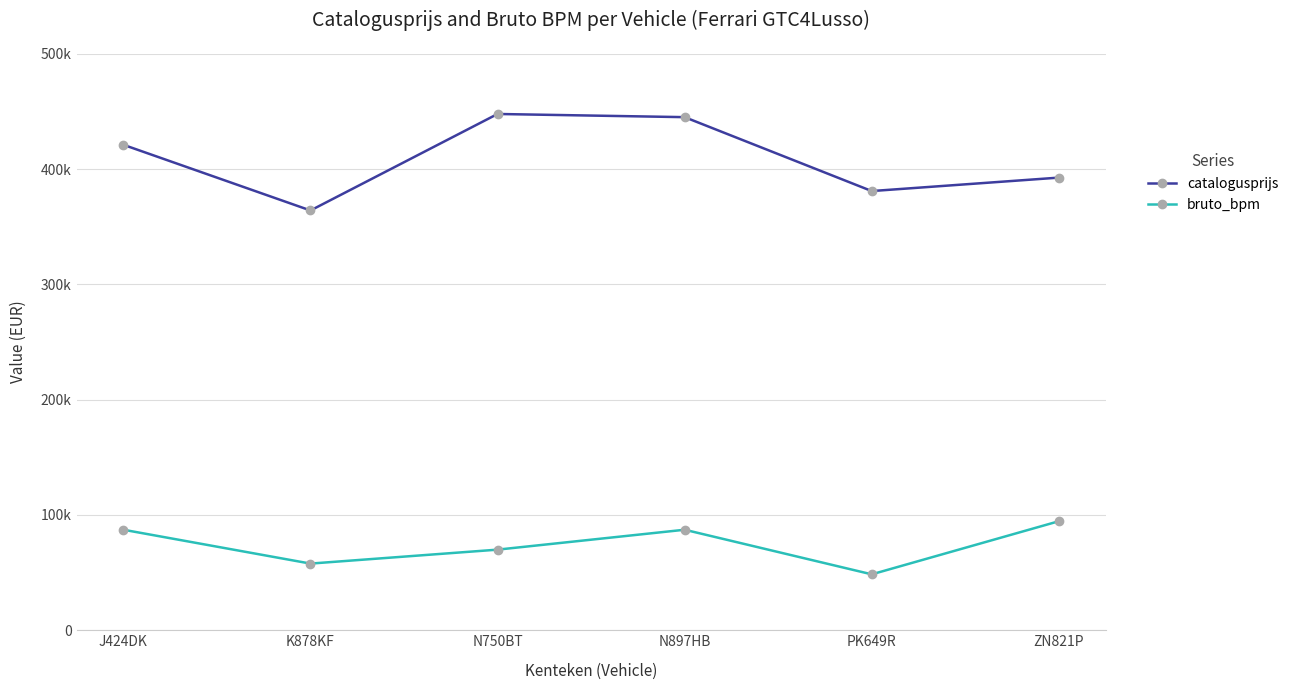

True or false: bruto_bpm has a value of 31724 at K878KF.

False